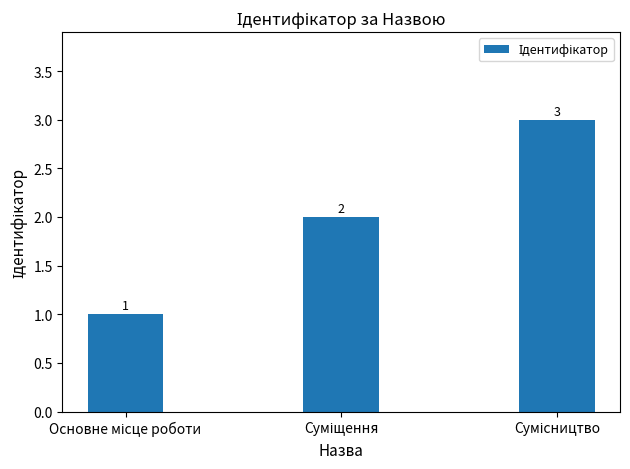

What is the greatest value displayed?

3